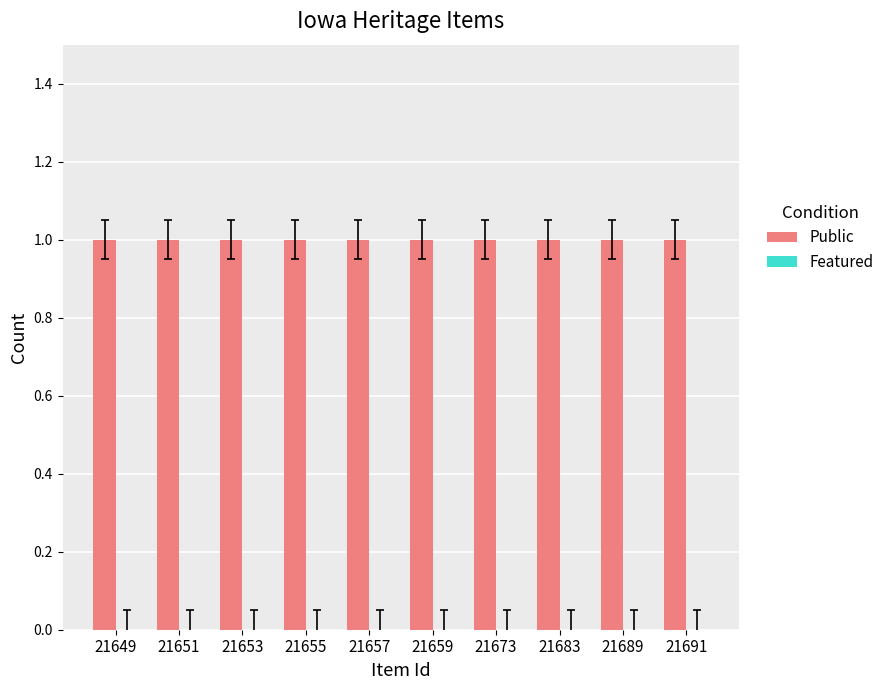

True or false: Featured has a value of 0 at 21683.

True